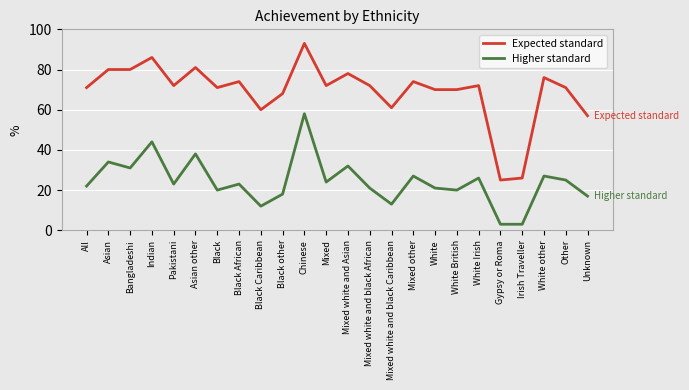

The value of Higher standard at White British is 33. True or false?

False